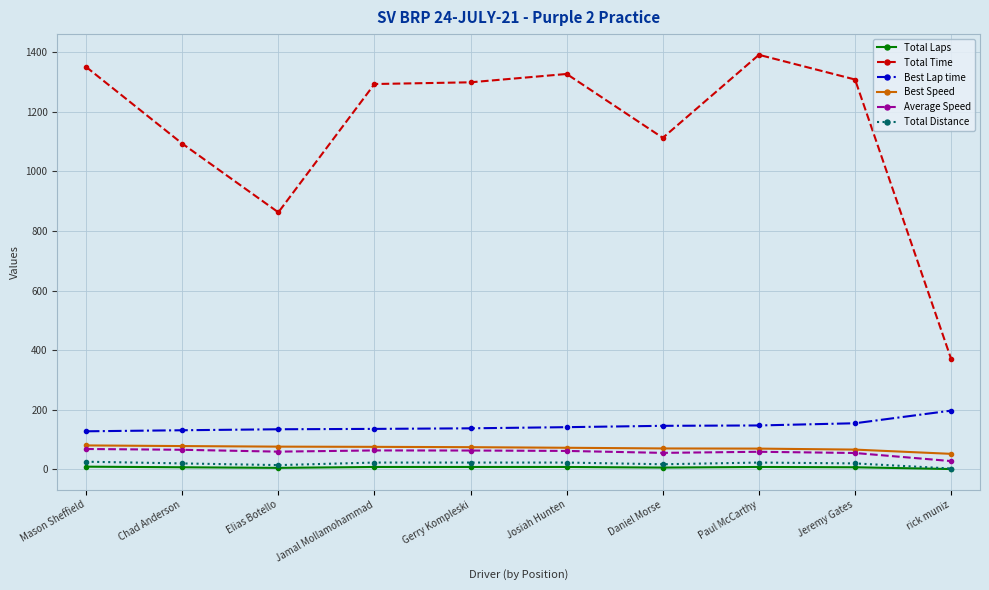

Read the Total Time value at Daniel Morse.

1112.9